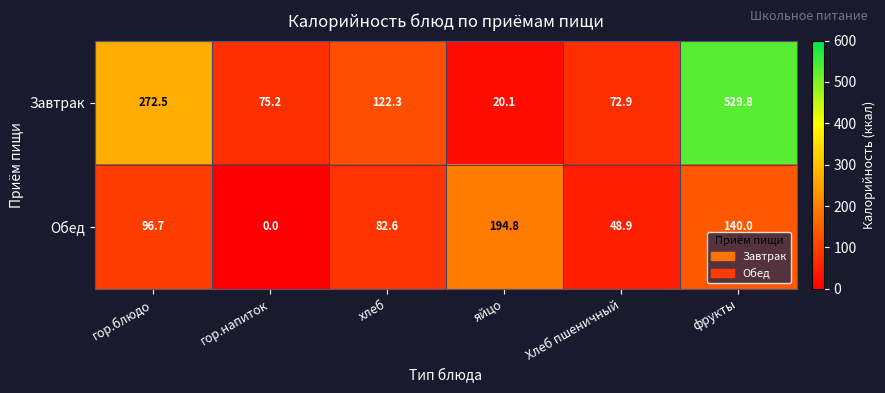

Is it true that Обед equals 87.7 at Хлеб пшеничный?

False